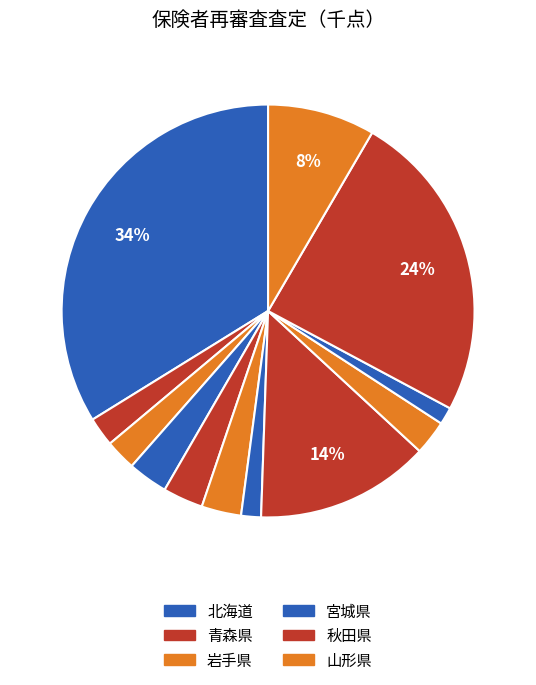

Which slice is the largest?

北海道